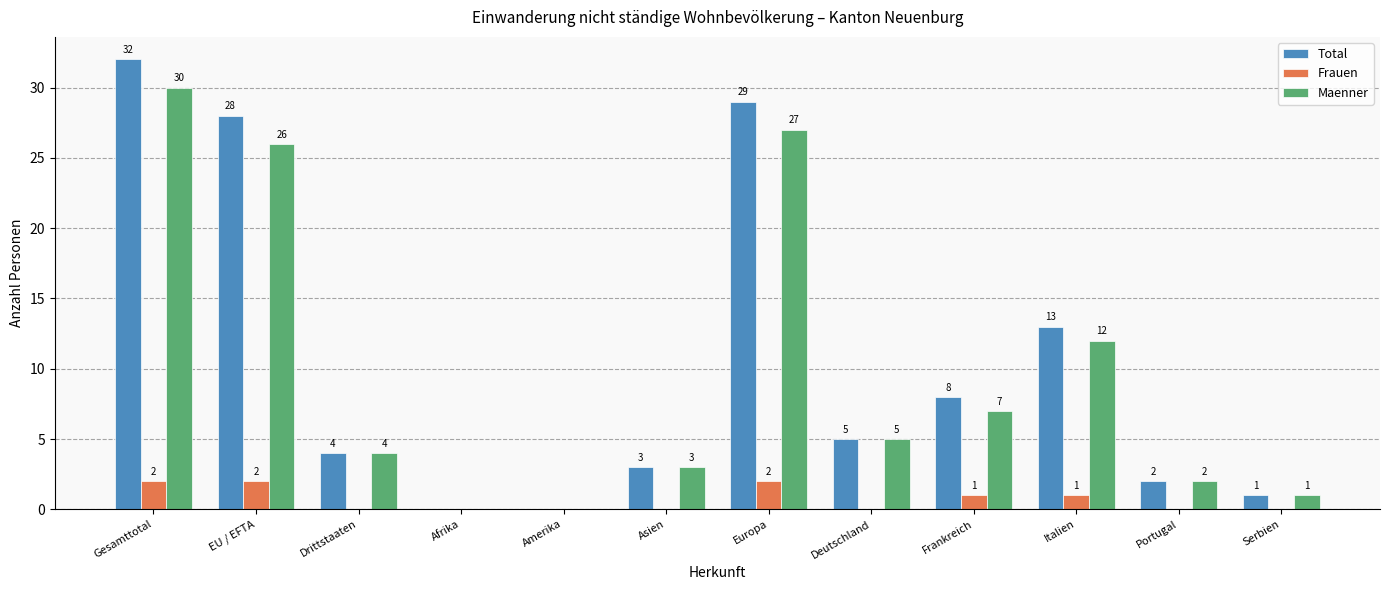

Reading left to right, extract all data points from this chart.

Total: Gesamttotal=32	EU / EFTA=28	Drittstaaten=4	Afrika=0	Amerika=0	Asien=3	Europa=29	Deutschland=5	Frankreich=8	Italien=13	Portugal=2	Serbien=1
Frauen: Gesamttotal=2	EU / EFTA=2	Drittstaaten=0	Afrika=0	Amerika=0	Asien=0	Europa=2	Deutschland=0	Frankreich=1	Italien=1	Portugal=0	Serbien=0
Maenner: Gesamttotal=30	EU / EFTA=26	Drittstaaten=4	Afrika=0	Amerika=0	Asien=3	Europa=27	Deutschland=5	Frankreich=7	Italien=12	Portugal=2	Serbien=1